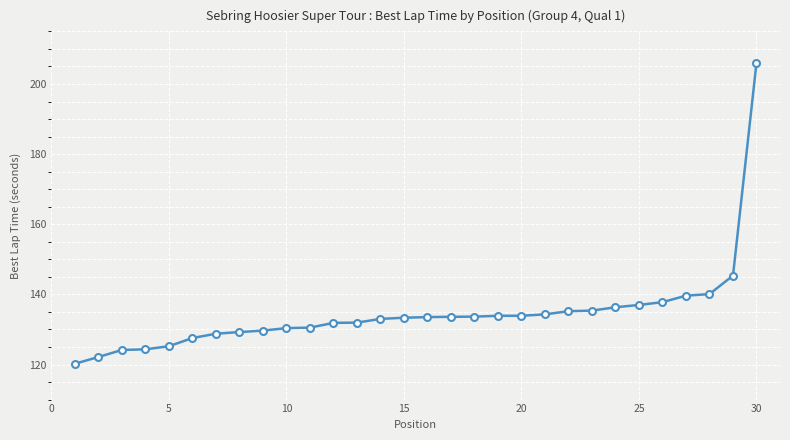

What is the value of the 28th point from the left?

140.1